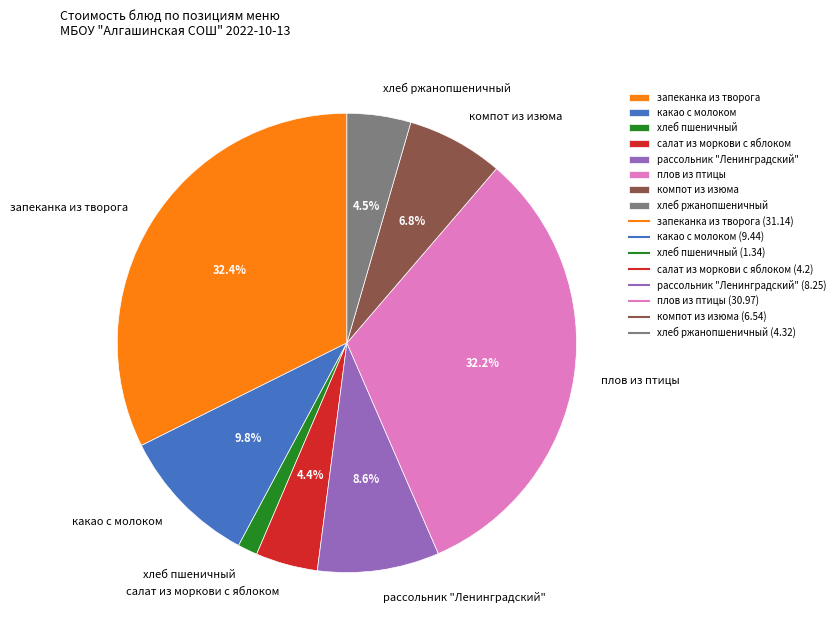

Is there any slice that represents more than half of the pie?

No